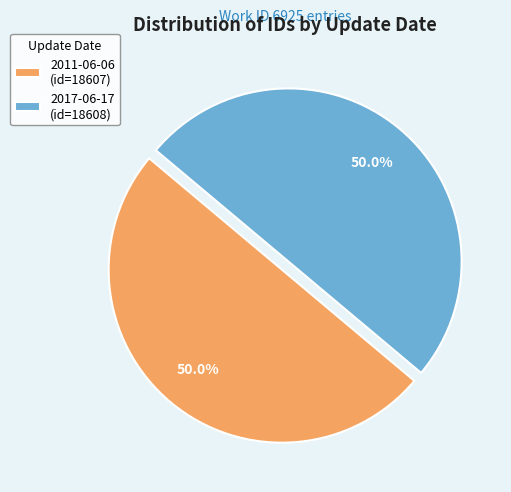

Combined, what portion of the pie is 2017-06-17 and 2011-06-06?

100.0%